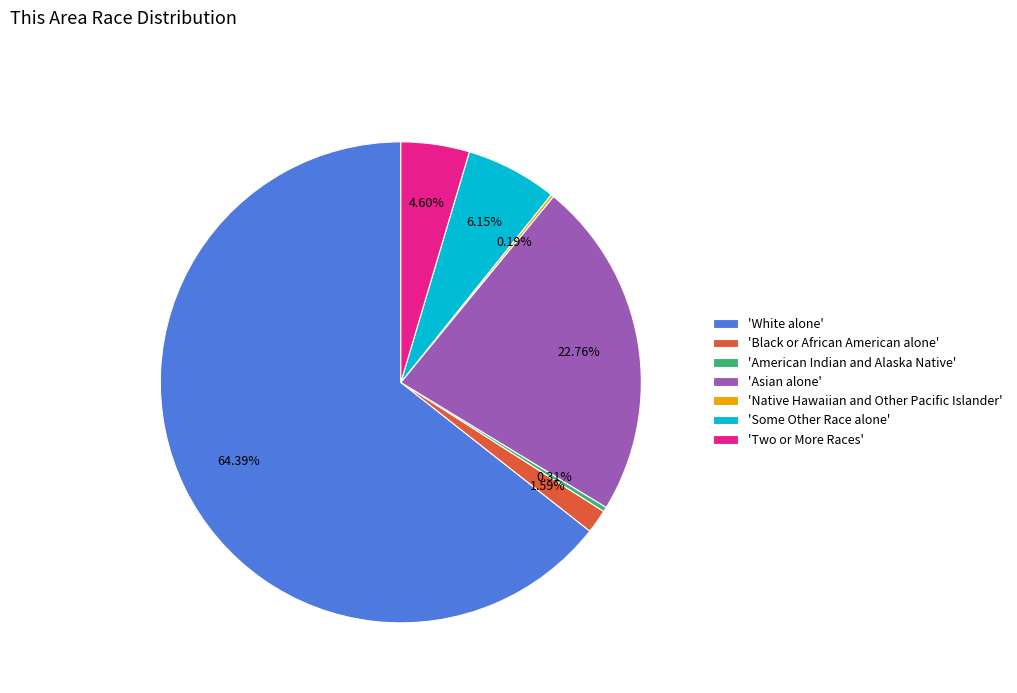

Which has a higher value, 'Some Other Race alone' or 'Asian alone'?

'Asian alone'